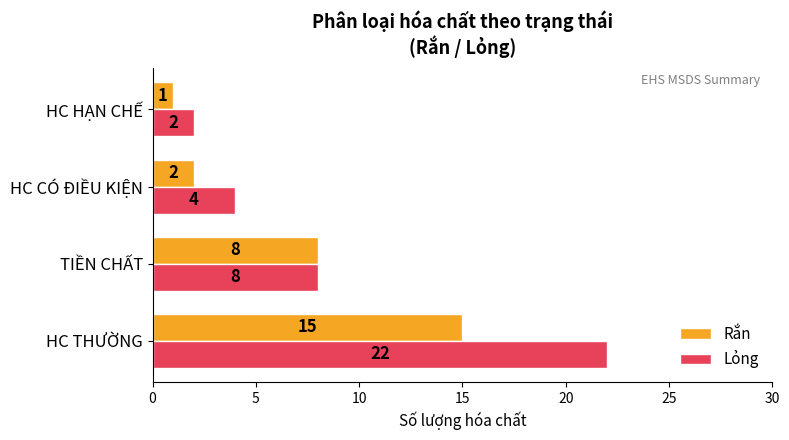

Rank the series by their maximum value, from highest to lowest.

Lỏng, Rắn